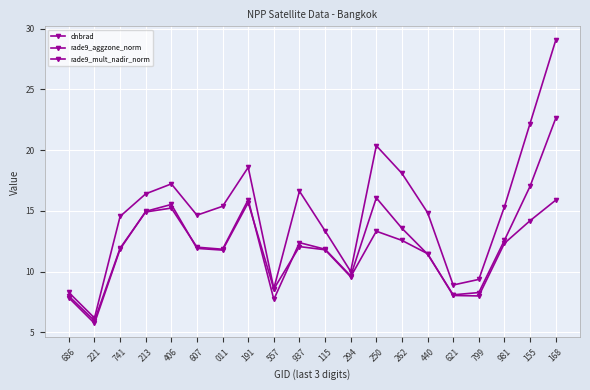

How many data points does each series have?

20